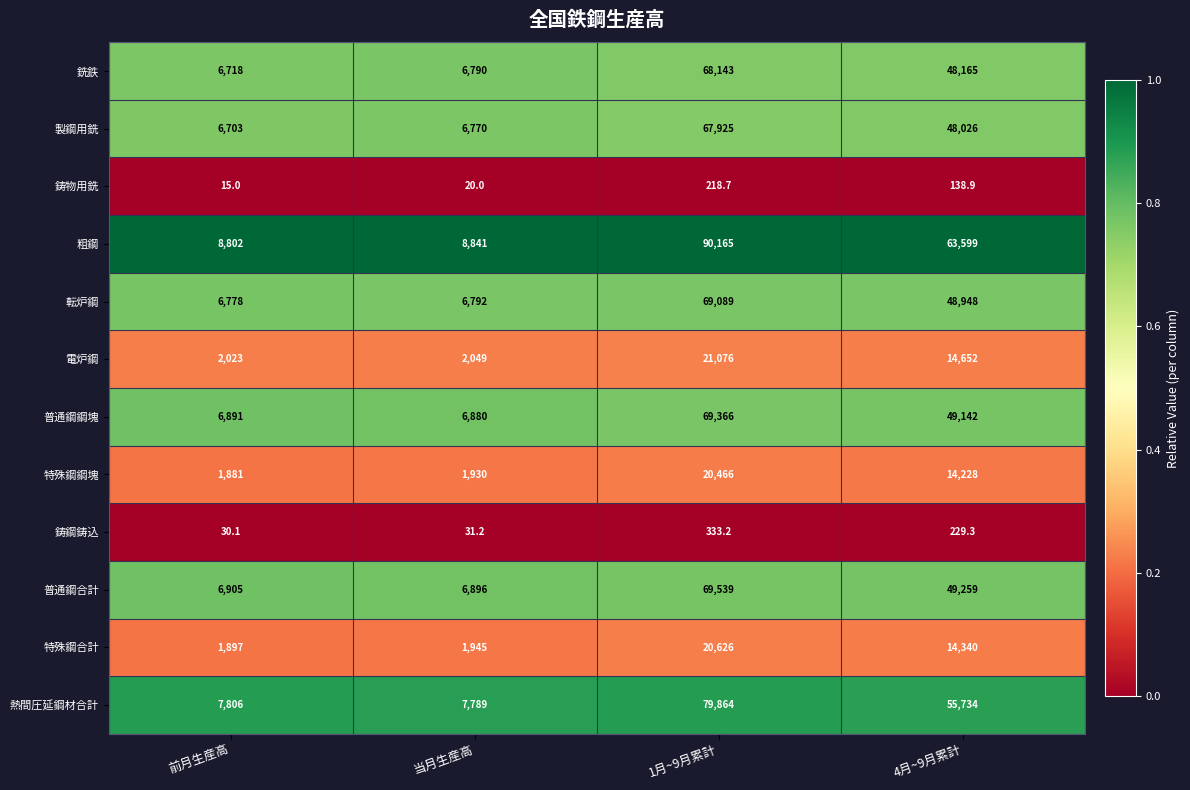

The value of 特殊鋼合計 at 1月~9月累計 is 6771.0. True or false?

False